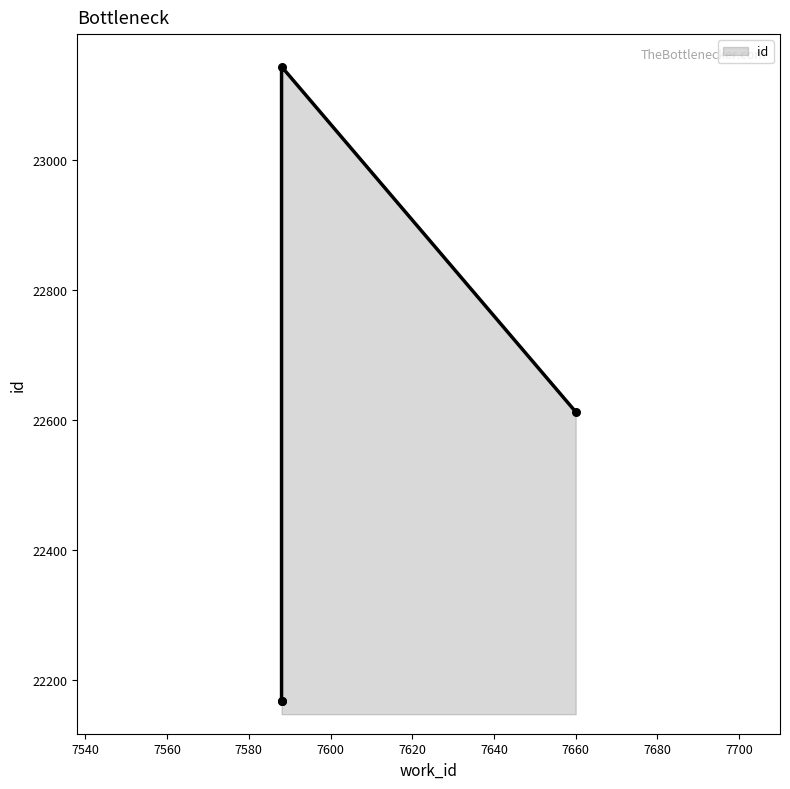

Which has a higher value, 7588 or 7588?

7588